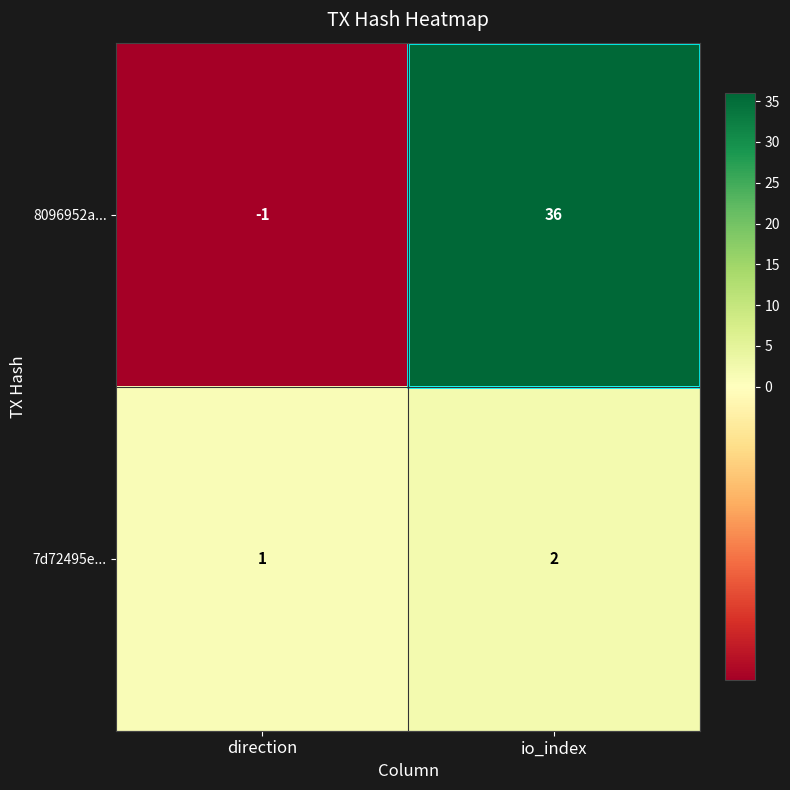

Rank the series by their maximum value, from highest to lowest.

8096952a..., 7d72495e...